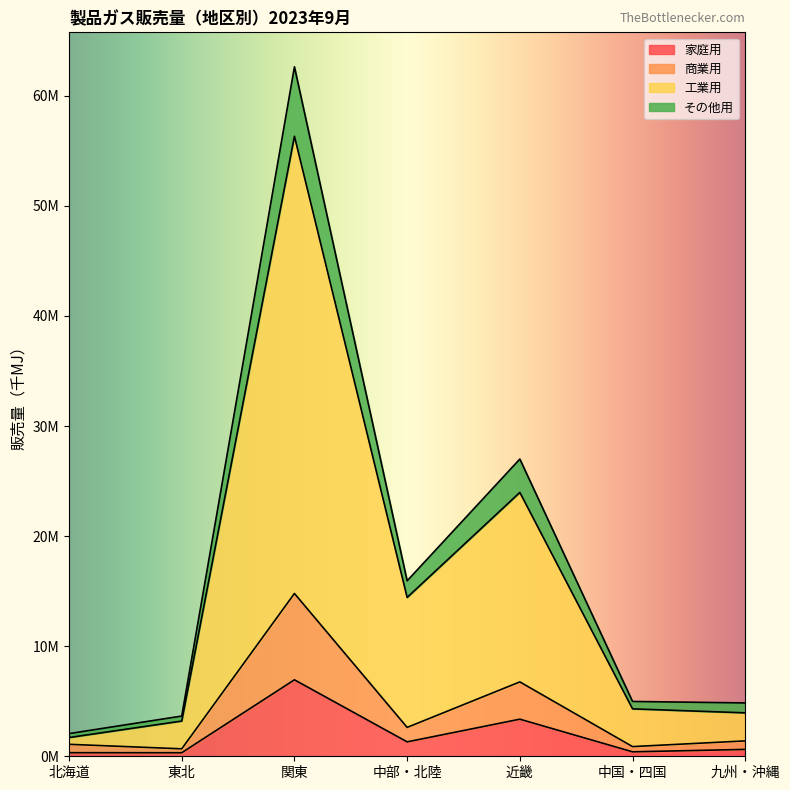

Is it true that その他用 equals 1433657 at 北海道?

False